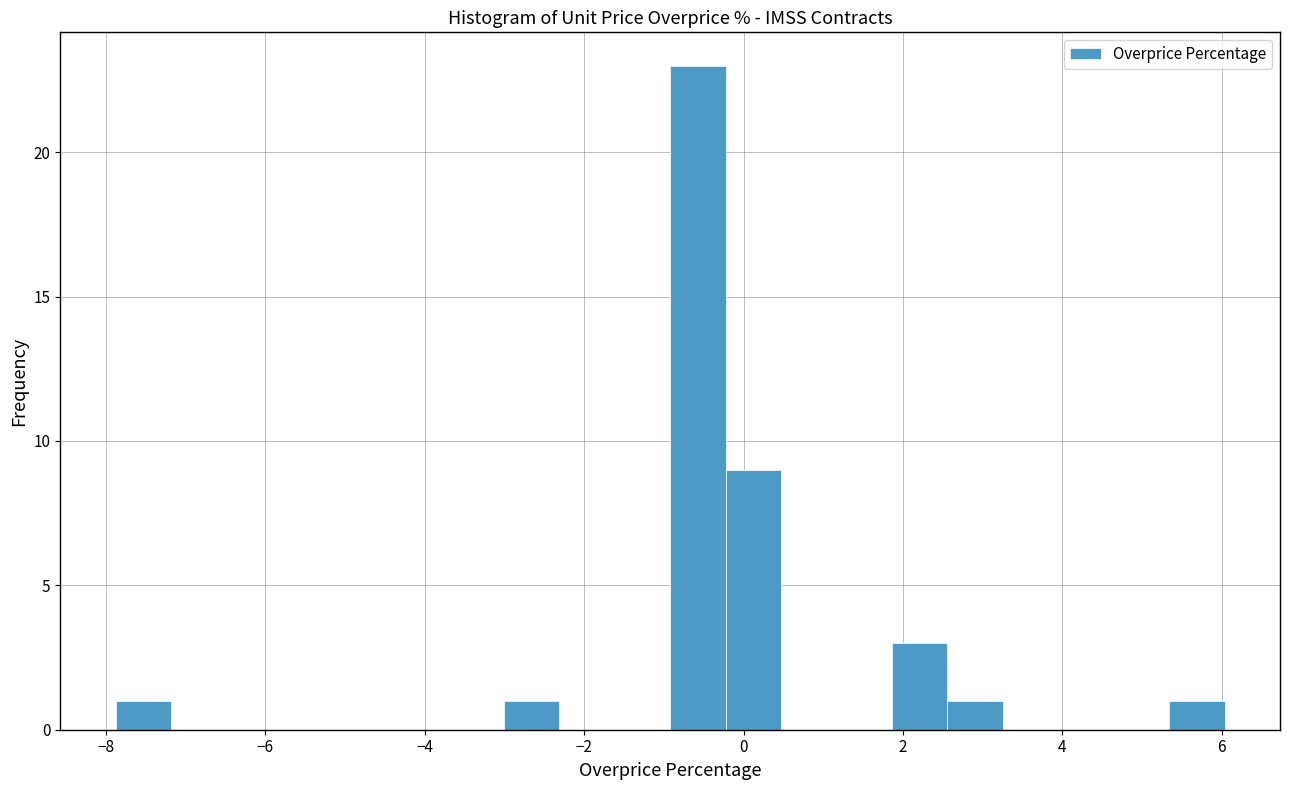

Read against the x-axis, roughly where is the centre of the tallest bar?

-0.6